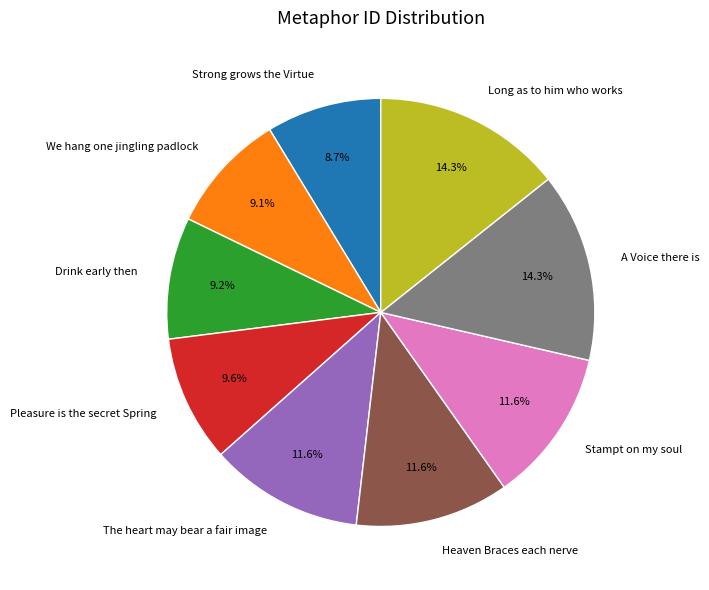

Is it true that The heart may bear a fair image is 12% of the pie?

True